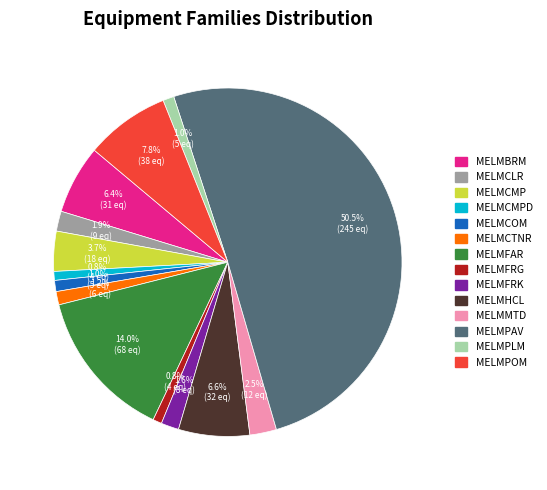

How many slices are in this pie chart?

14